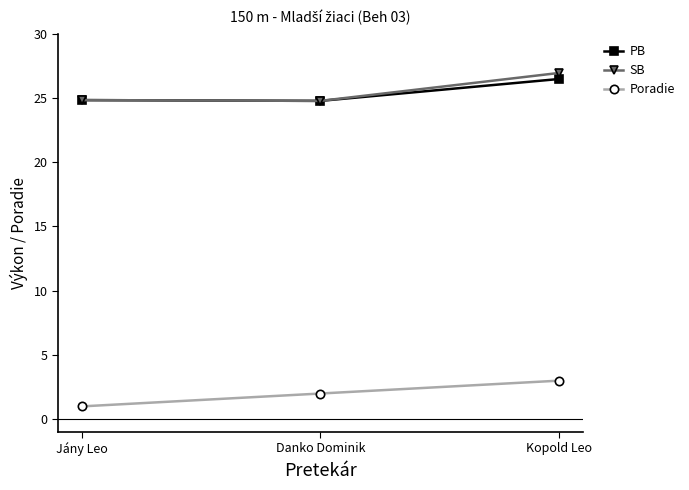

Is it true that SB equals 15.5 at Kopold Leo?

False